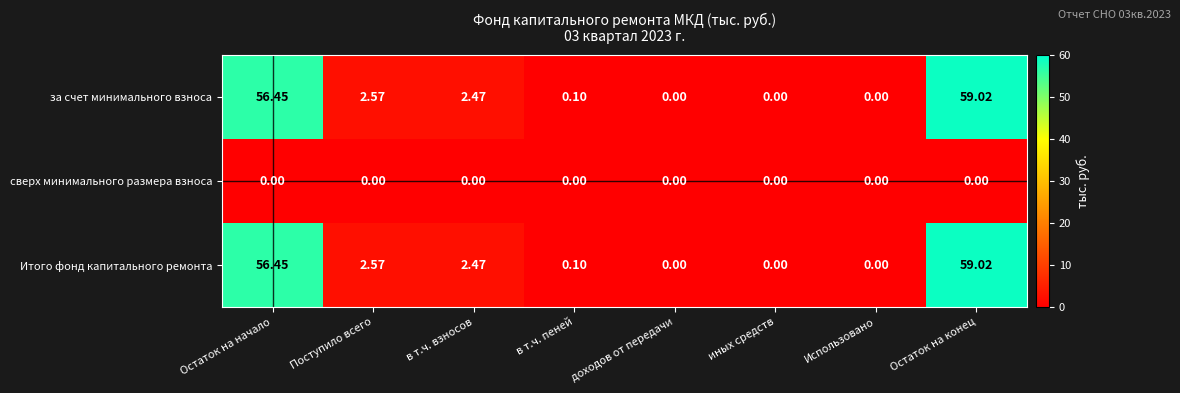

At which category is the sum across all series the highest?

Остаток на конец